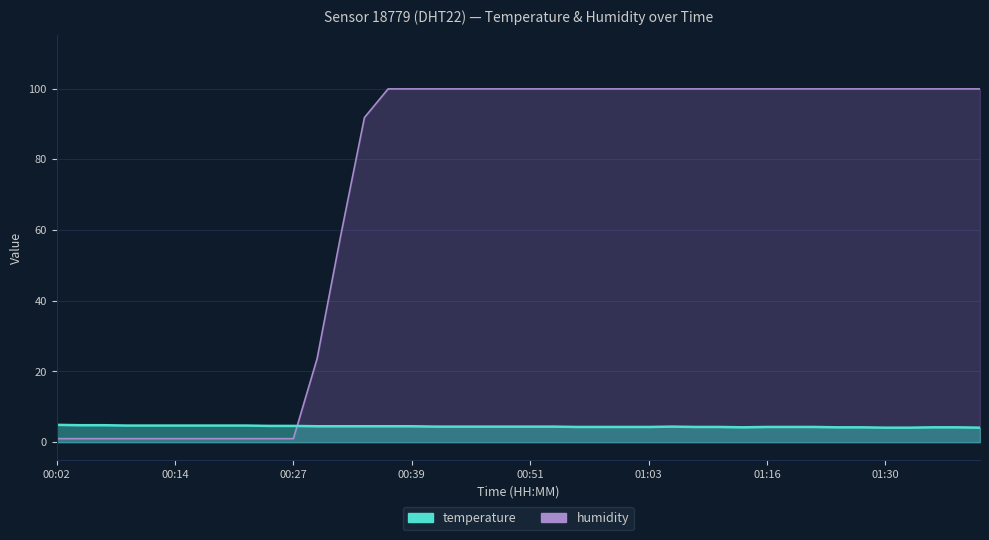

What is the sum of the temperature values at 00:22 and 00:58?

9.0